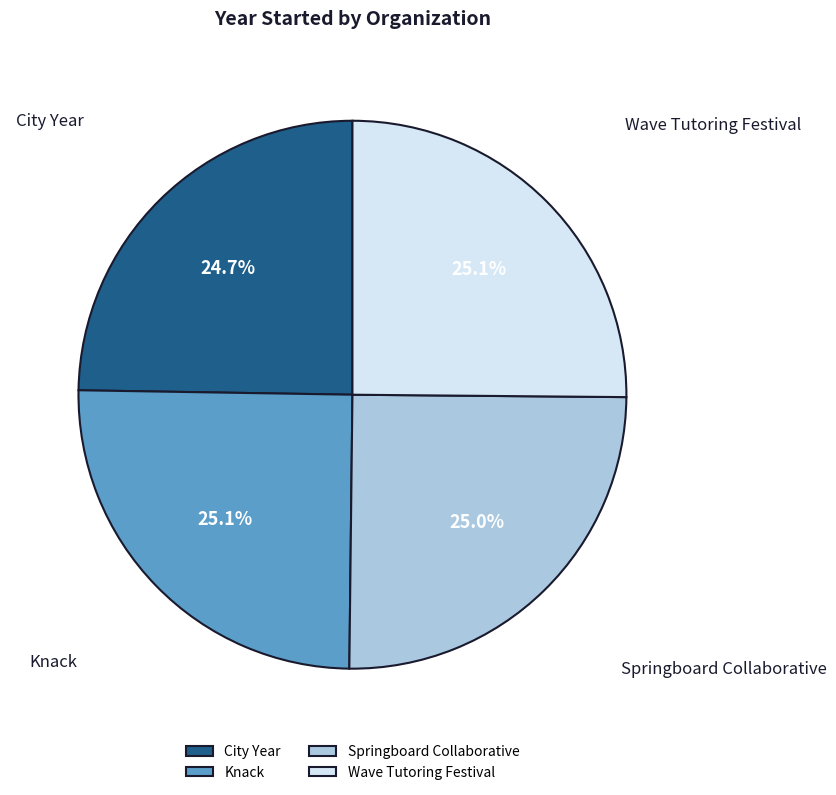

Count the number of slices in the pie.

4